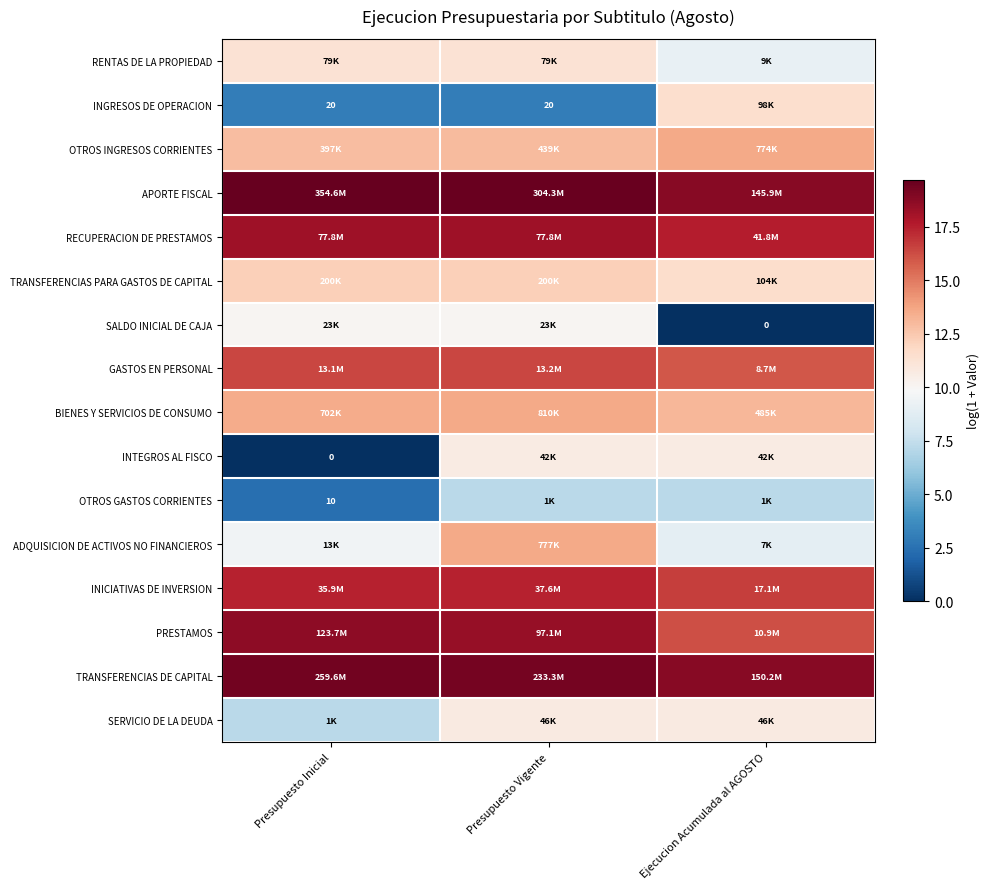

Which series has the largest total across all categories?

APORTE FISCAL